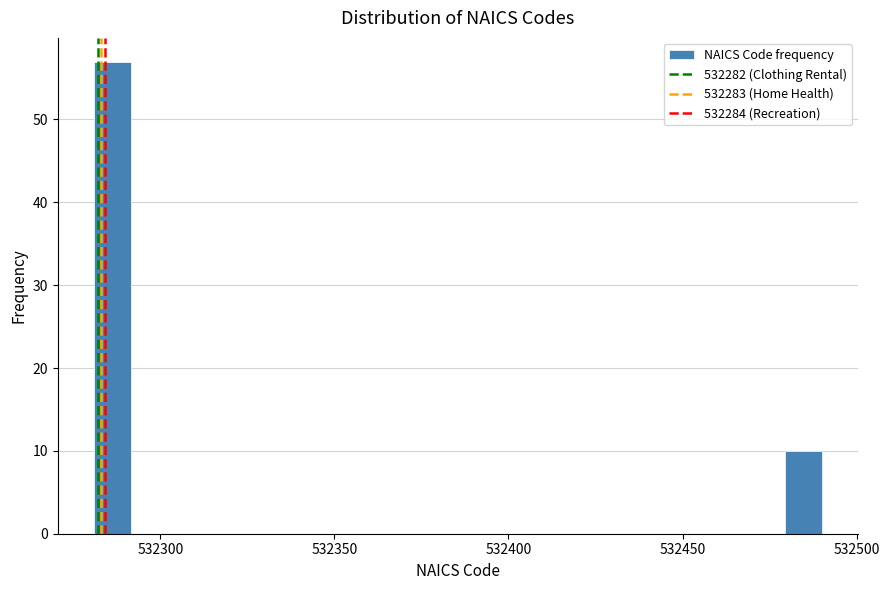

Around what value on the x-axis is the tallest bar? Give the approximate position of its centre, as read against the axis.

532285